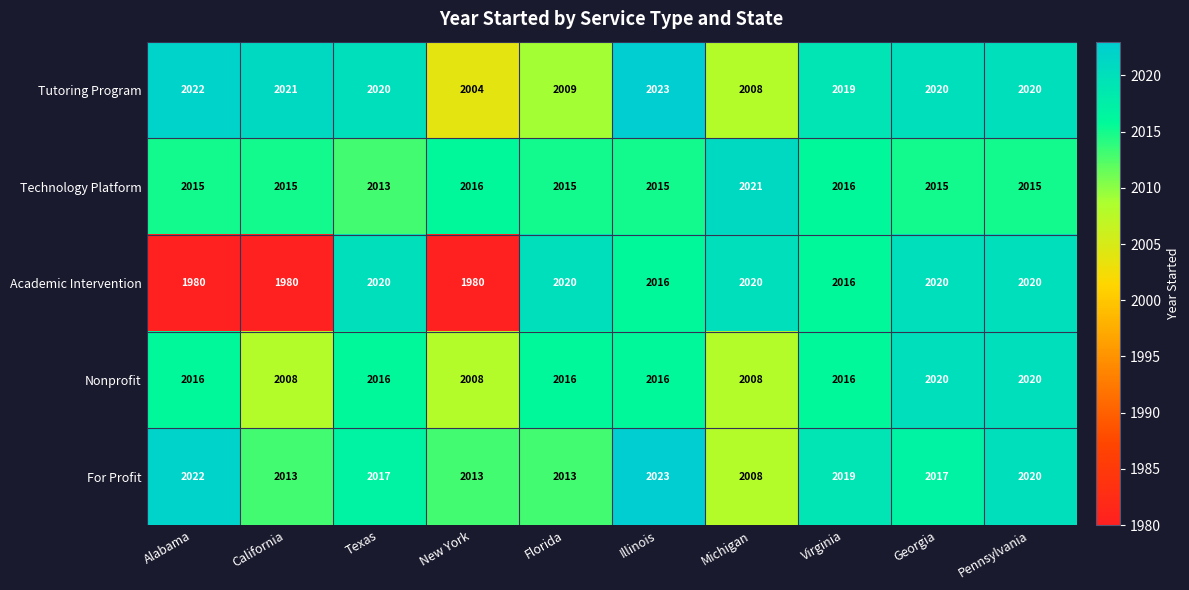

What is the minimum value shown in the chart?

1980